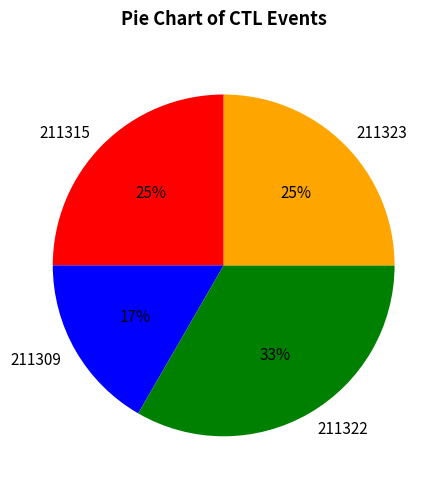

Count the number of slices in the pie.

4